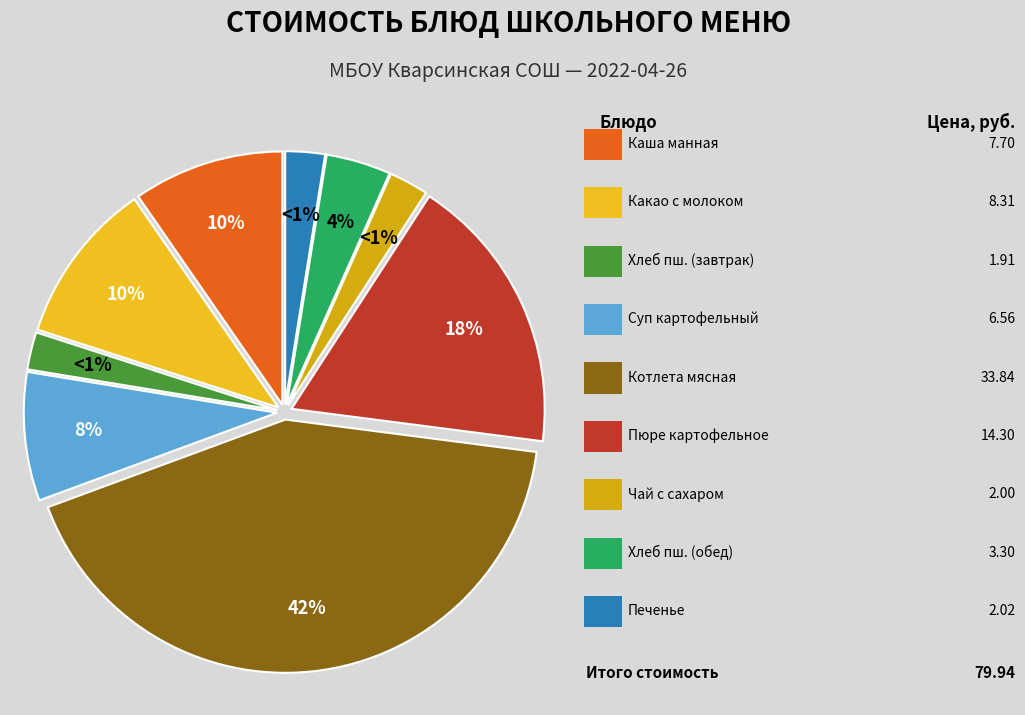

To the nearest percent, what portion does Хлеб пшеничный (обед) represent?

4%